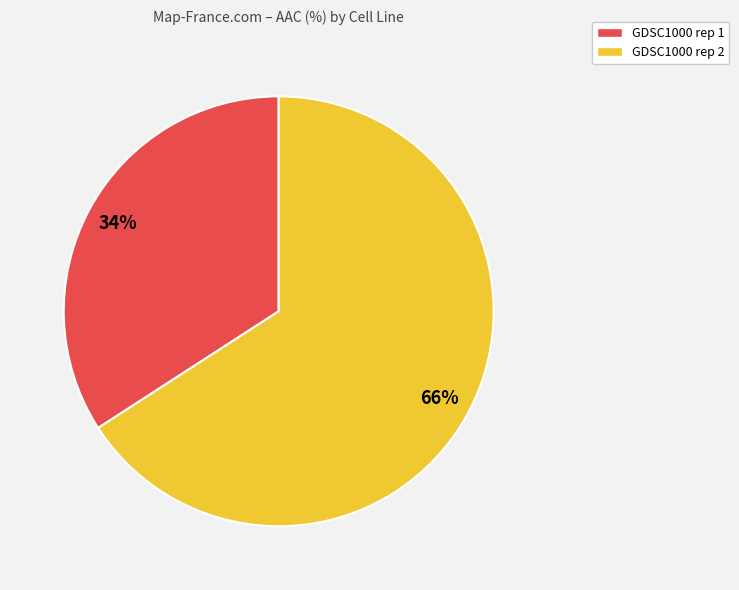

To the nearest percent, what is the difference between the largest and smallest slice percentages?

32%